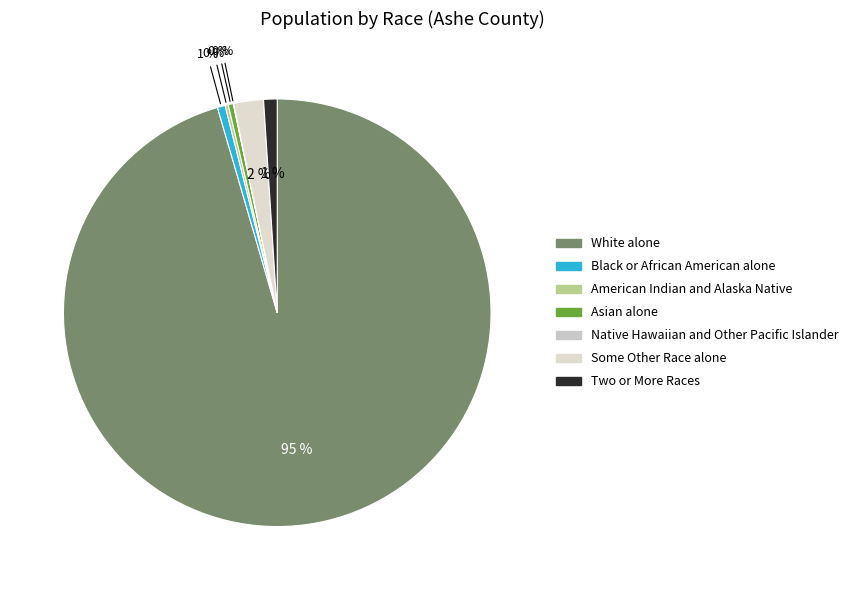

What percentage do Black or African American alone and Asian alone together represent?

0.7%